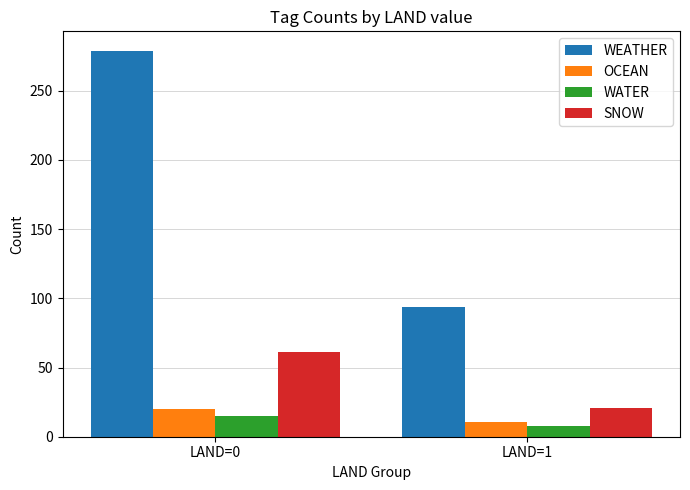

Does the chart contain stacked bars?

No